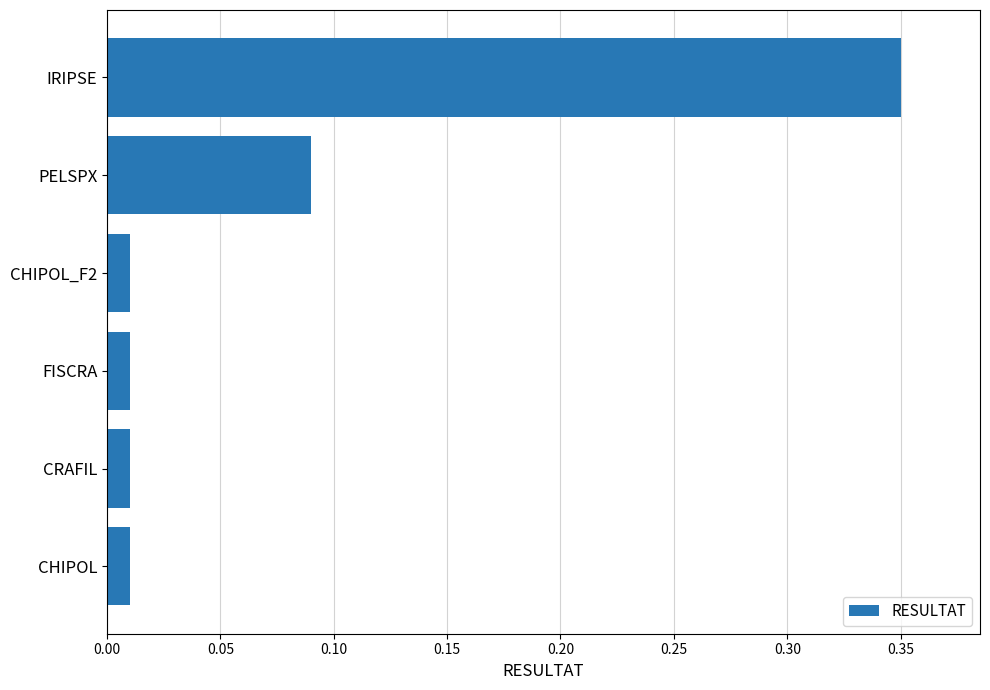

The chart shows a value of 0.2 at IRIPSE. True or false?

False